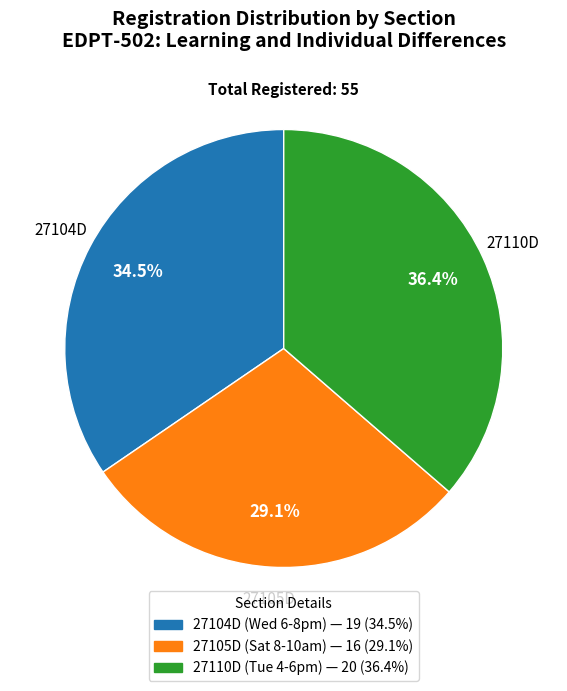

What percentage is the 27110D slice, to the nearest percent?

36%